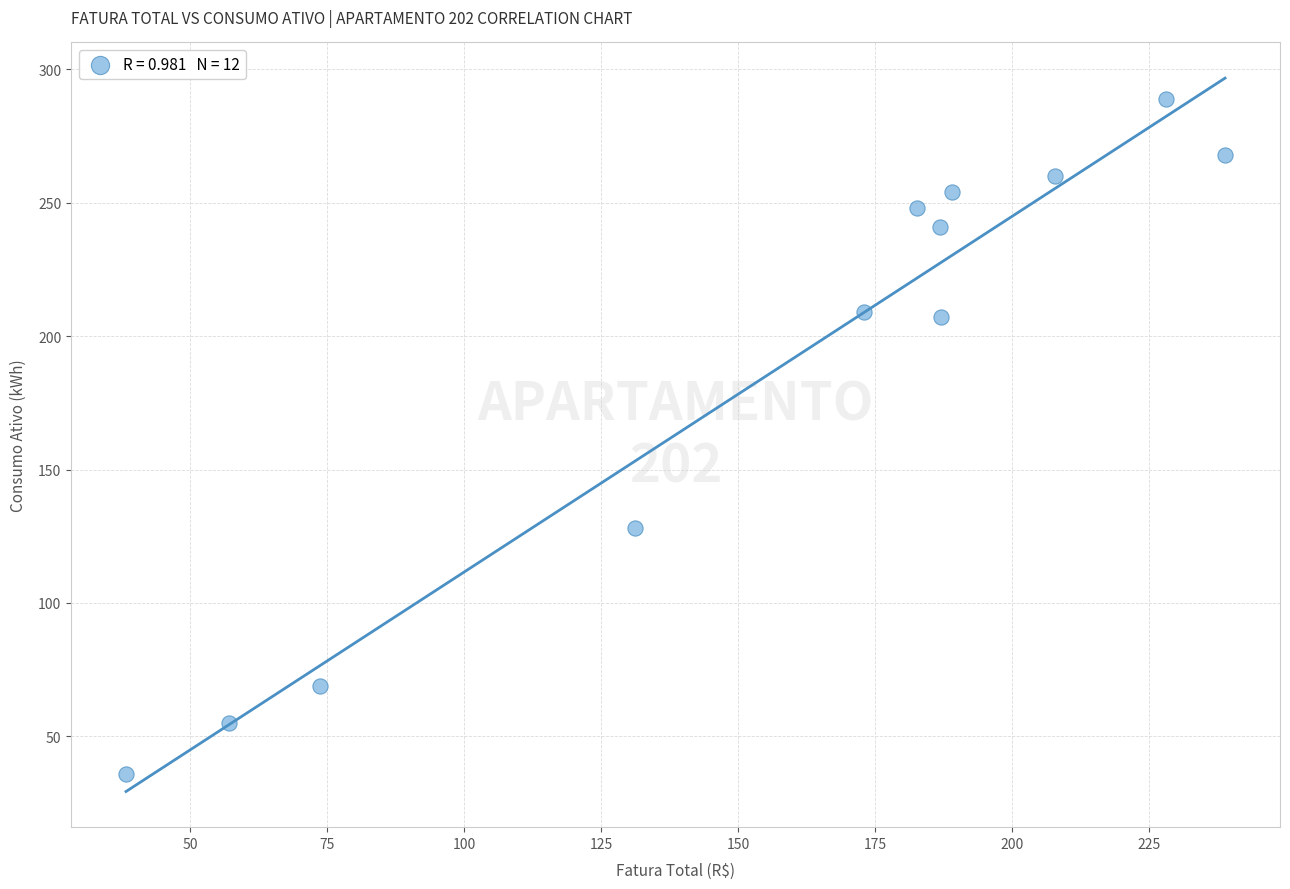

What is the average Y value?

189